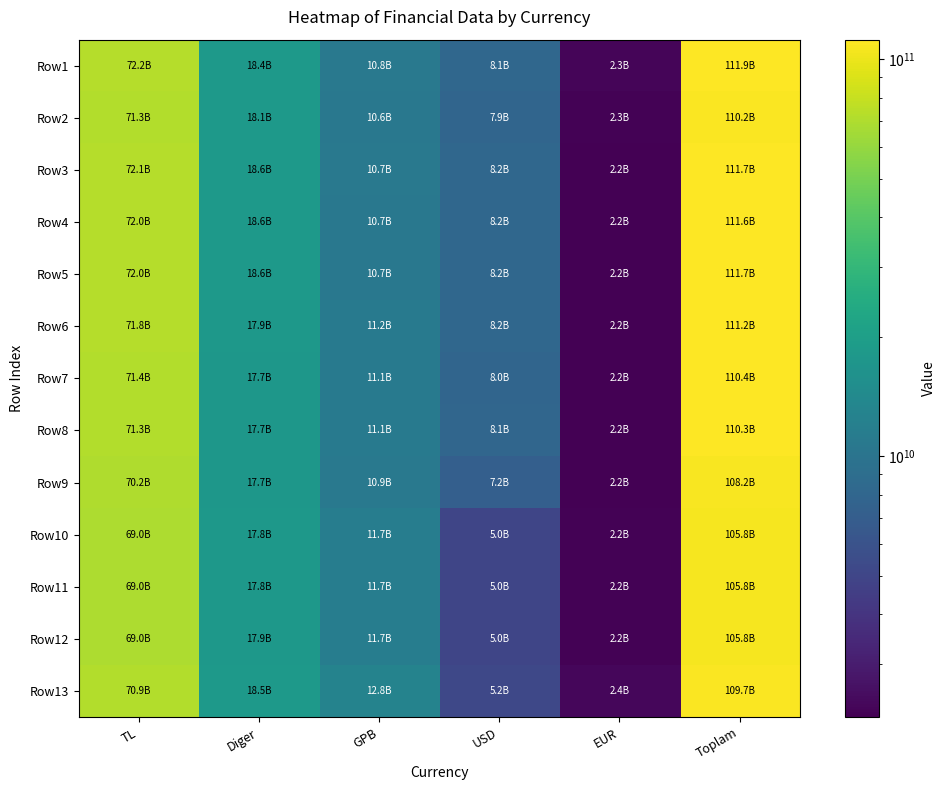

Reading left to right, extract all data points from this chart.

Row1: TL=72225522899.4	Diger=18444446585.5	GPB=10818923528.1	USD=8141040480.8	EUR=2310380681.9	Toplam=111940314175.7
Row2: TL=71316000348.3	Diger=18111333952.1	GPB=10567630143.1	USD=7934264378.0	EUR=2251498554.3	Toplam=110180727375.8
Row3: TL=72056995056.2	Diger=18563733645.0	GPB=10720379657.9	USD=8160416572.3	EUR=2221885094.6	Toplam=111723410025.9
Row4: TL=72034869996.7	Diger=18555692728.8	GPB=10680480123.9	USD=8160416572.3	EUR=2216820200.1	Toplam=111648279621.8
Row5: TL=72030619118.3	Diger=18578858836.6	GPB=10678697735.1	USD=8160413028.5	EUR=2216603463.8	Toplam=111665192182.4
Row6: TL=71778416221.5	Diger=17860851881.7	GPB=11170683586.5	USD=8179007217.0	EUR=2205426638.4	Toplam=111194385545.1
Row7: TL=71389694113.1	Diger=17720081295.0	GPB=11107282605.8	USD=7991621409.6	EUR=2214602388.7	Toplam=110423281812.2
Row8: TL=71306693566.3	Diger=17655839793.2	GPB=11059521552.0	USD=8053479252.4	EUR=2215592773.4	Toplam=110291126937.3
Row9: TL=70240751156.0	Diger=17653964212.2	GPB=10856198130.6	USD=7246302282.0	EUR=2202388301.5	Toplam=108199604082.4
Row10: TL=69008922153.7	Diger=17805907515.6	GPB=11718732105.2	USD=4982432804.3	EUR=2246918552.9	Toplam=105762913131.8
Row11: TL=69006269178.7	Diger=17830018231.8	GPB=11711394819.4	USD=4982432803.7	EUR=2245854150.4	Toplam=105775969184.0
Row12: TL=69007272419.8	Diger=17863269168.9	GPB=11709614775.9	USD=4982432802.9	EUR=2246227699.8	Toplam=105808816867.2
Row13: TL=70902374372.4	Diger=18490410789.4	GPB=12779053572.8	USD=5165771405.4	EUR=2351251781.2	Toplam=109688861921.2